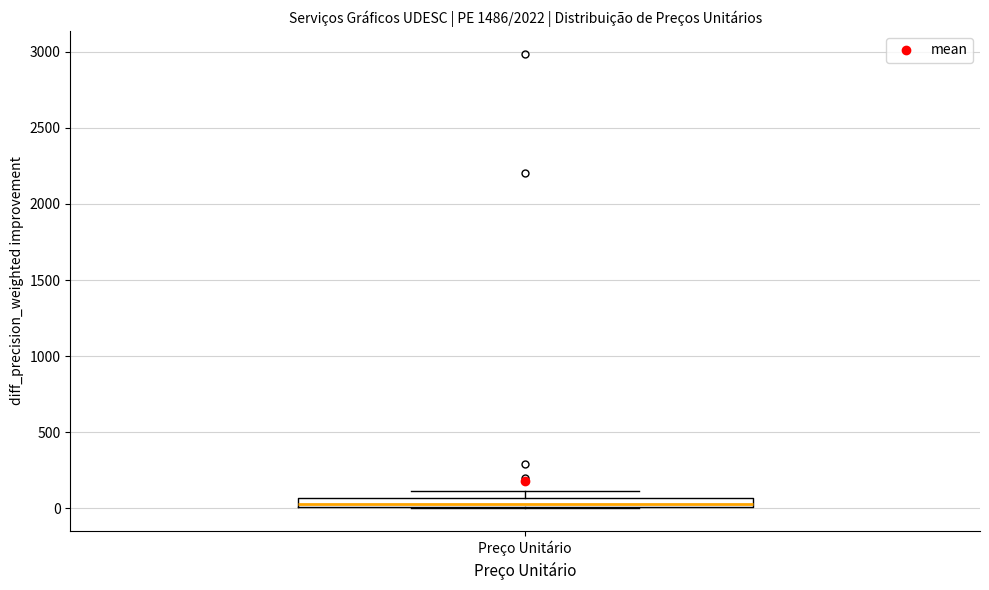

Where is the lower edge of the box for Preço Unitário on the y-axis? The values are not printed on the chart, so give them approximately, as read against the axis.

0